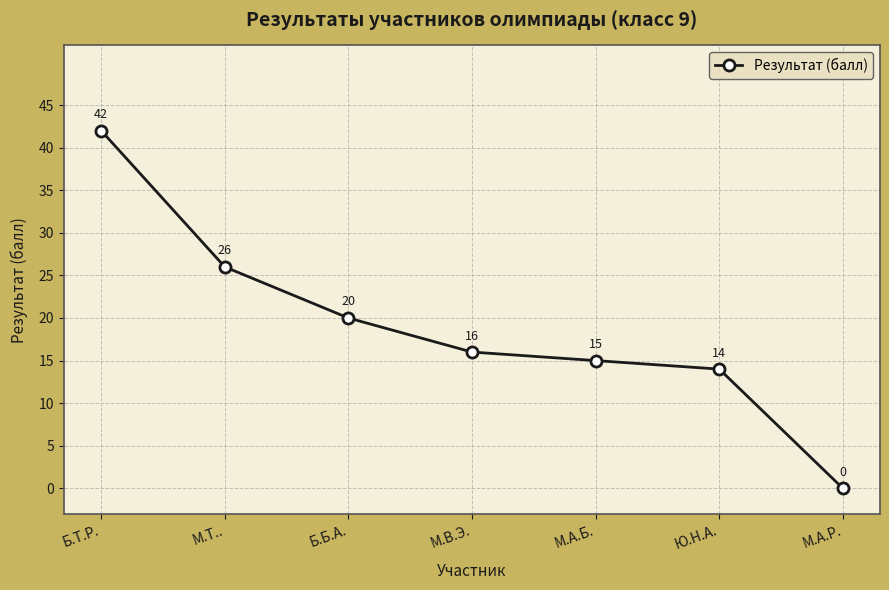

What position from the left is М.А.Б.?

5